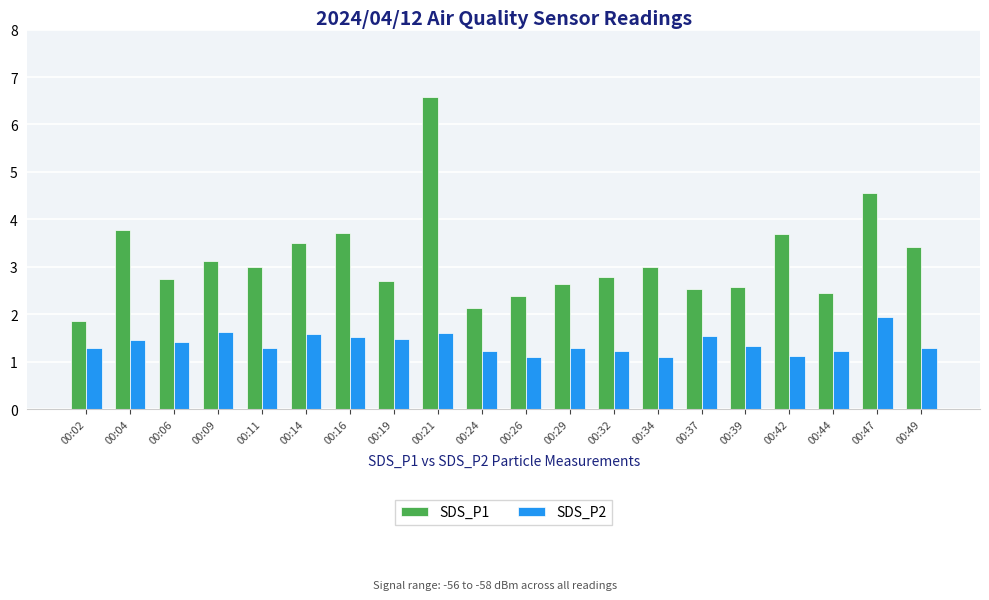

Rank the series at 00:02 from lowest to highest value.

SDS_P2, SDS_P1